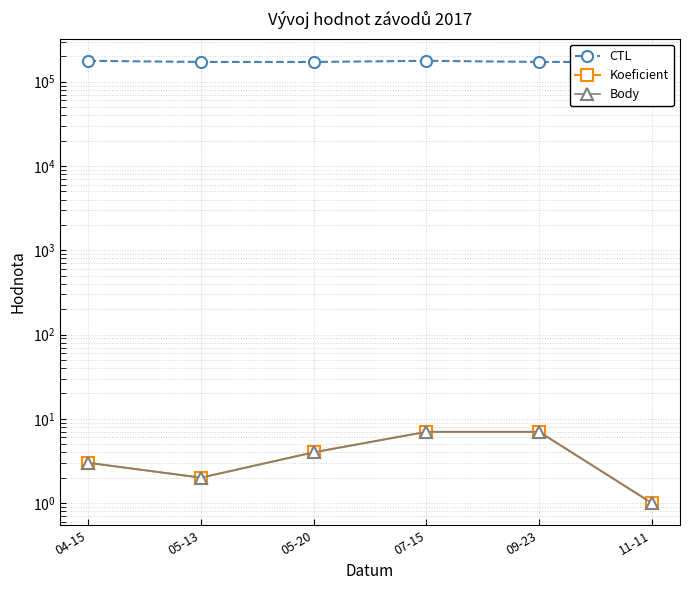

What are all the series names shown in the legend?

CTL, Koeficient, Body